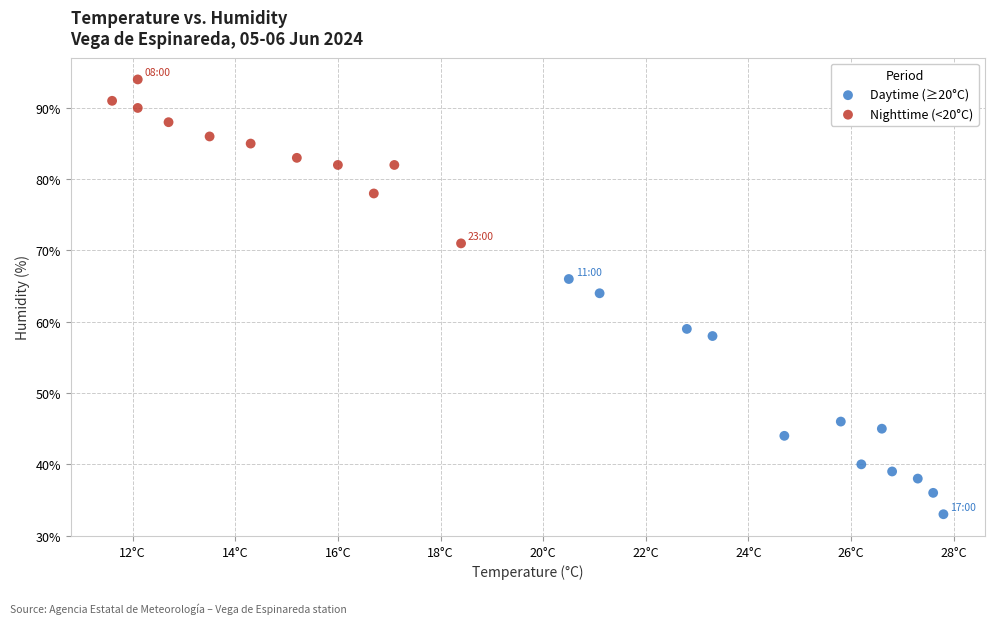

Which series has the largest Y range (max minus min)?

Daytime (≥20°C)